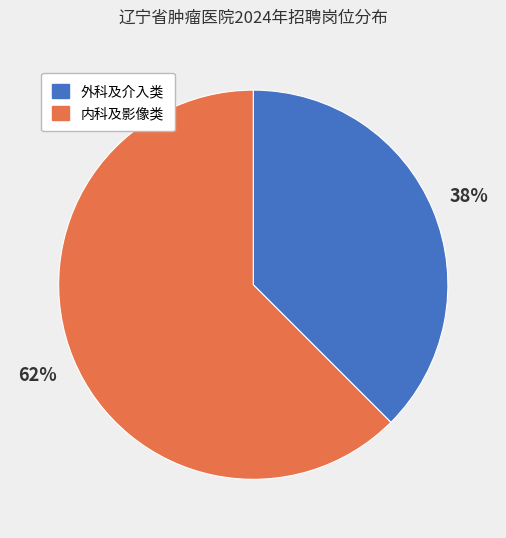

To the nearest percent, what is the average slice percentage?

50%